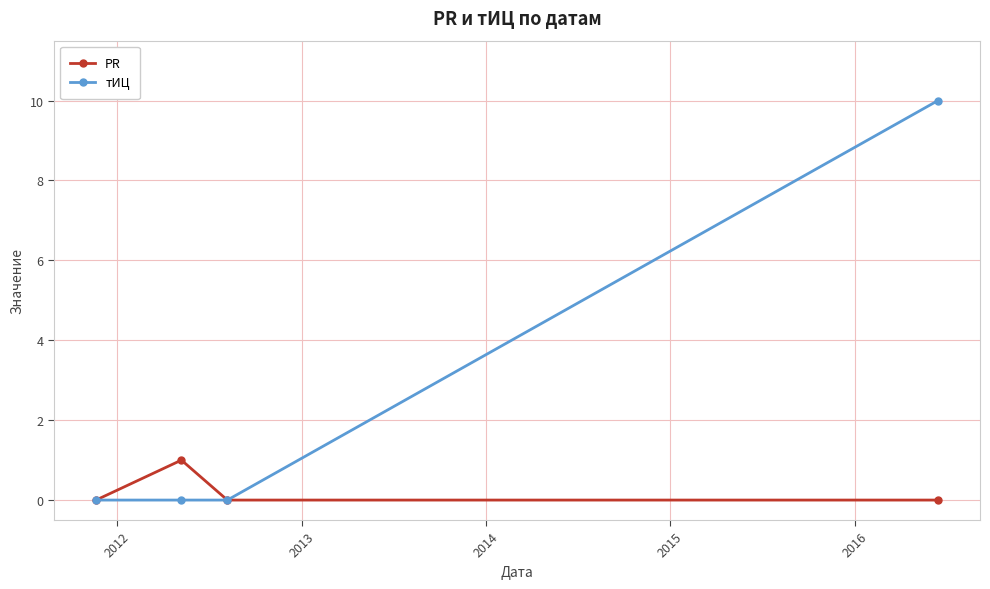

List the series in order of their overall mean, lowest first.

PR, тИЦ